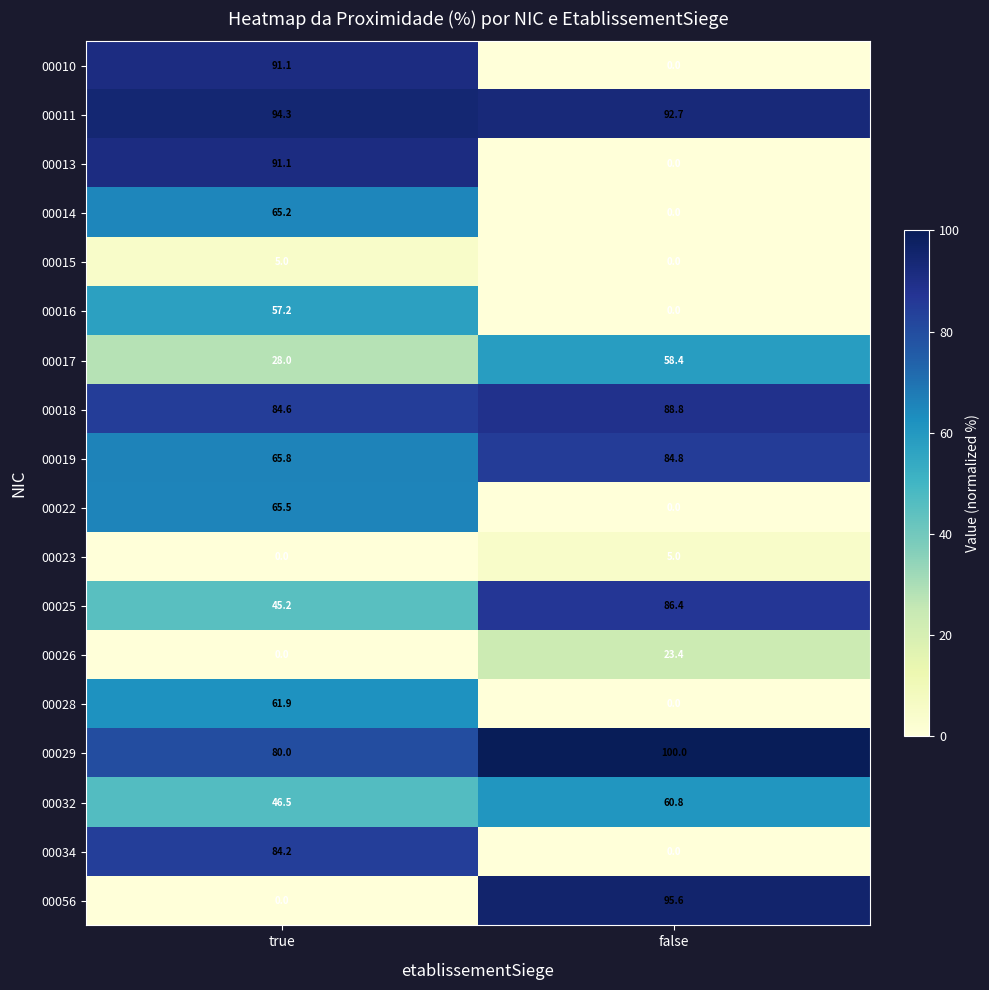

At which category is the sum across all series the highest?

true